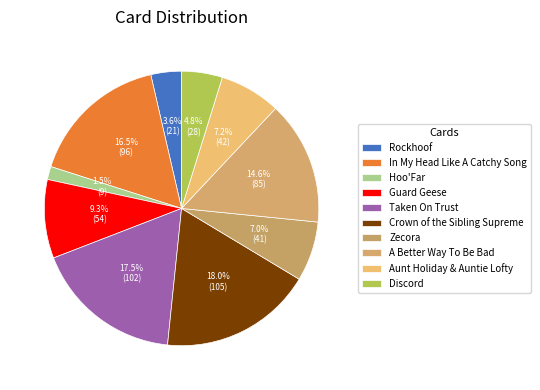

To the nearest percent, what is the difference between the In My Head Like A Catchy Song and A Better Way To Be Bad slice percentages?

2%